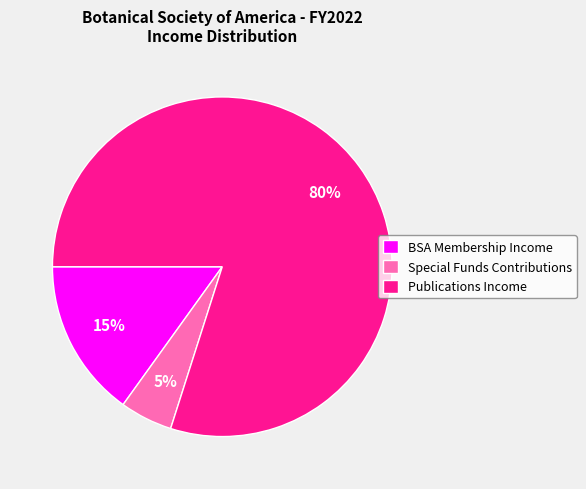

Which slice represents more than half of the pie?

Publications Income